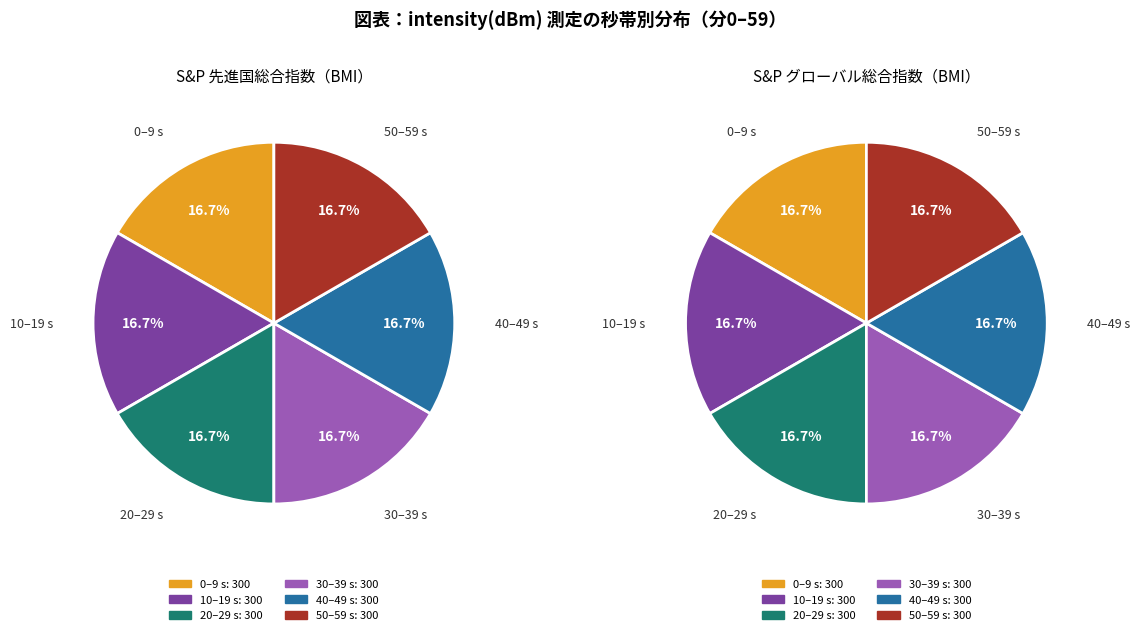

Is 20 the majority of the pie?

No